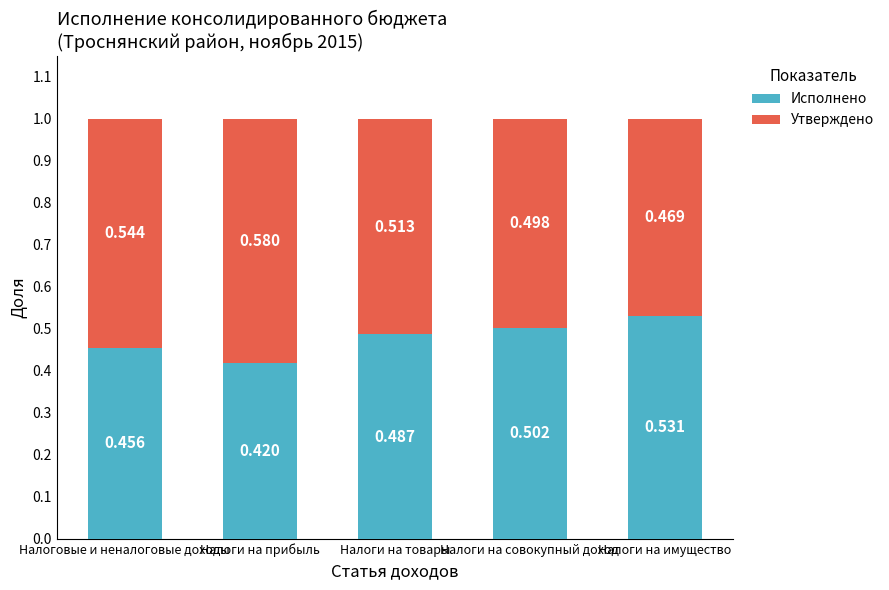

How many distinct data groups are displayed?

2